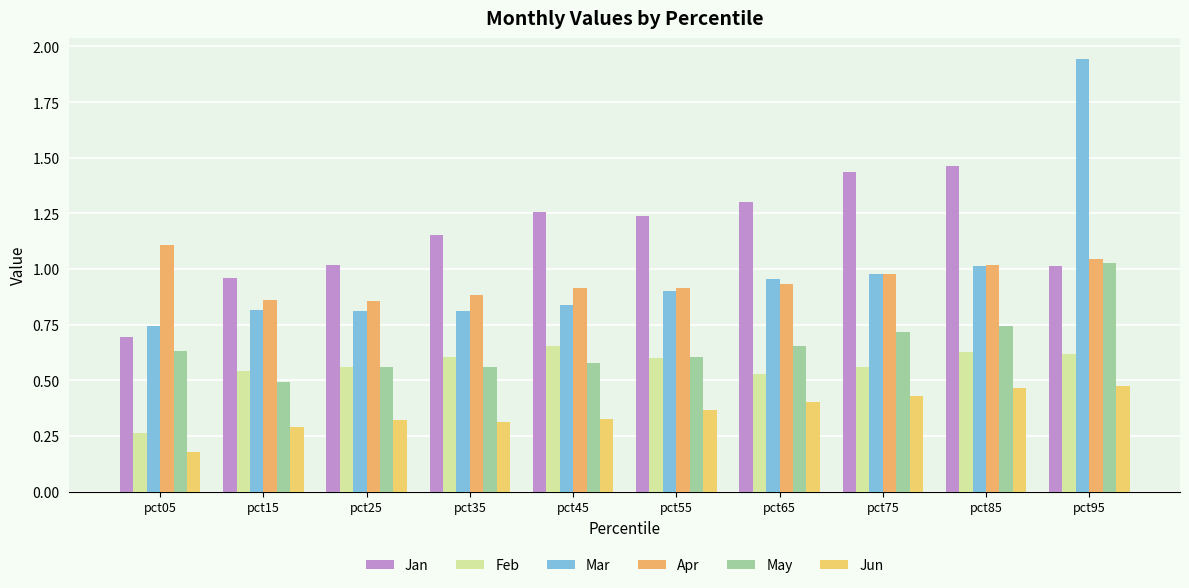

What is the total value across all series at pct25?

4.1